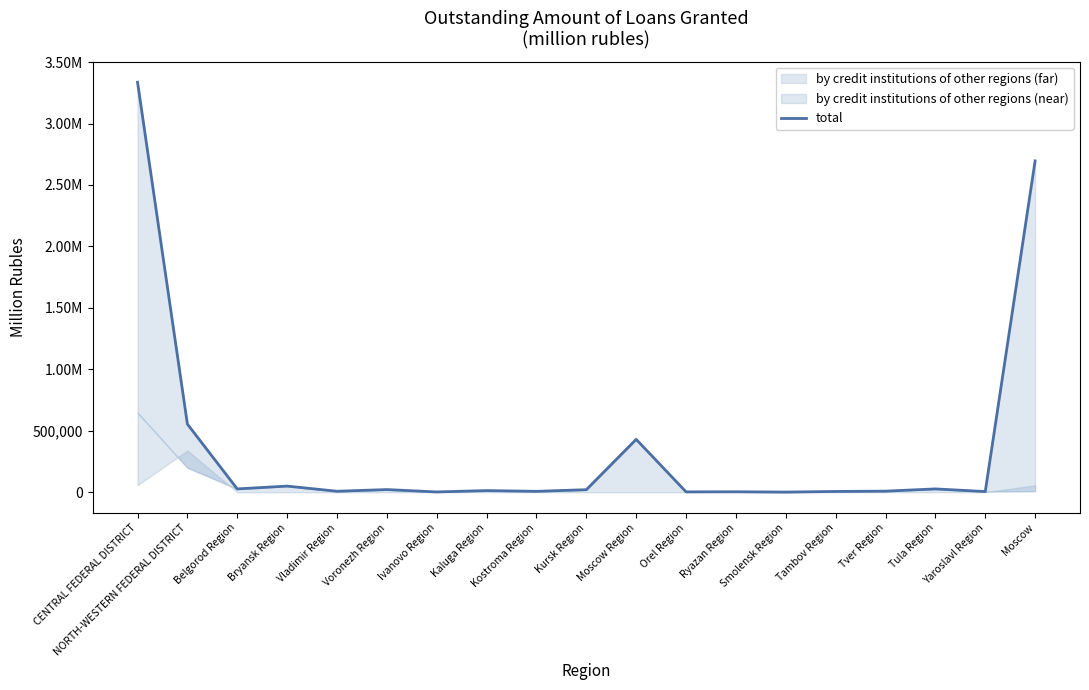

Which has a higher value, Kostroma Region or Moscow?

Moscow